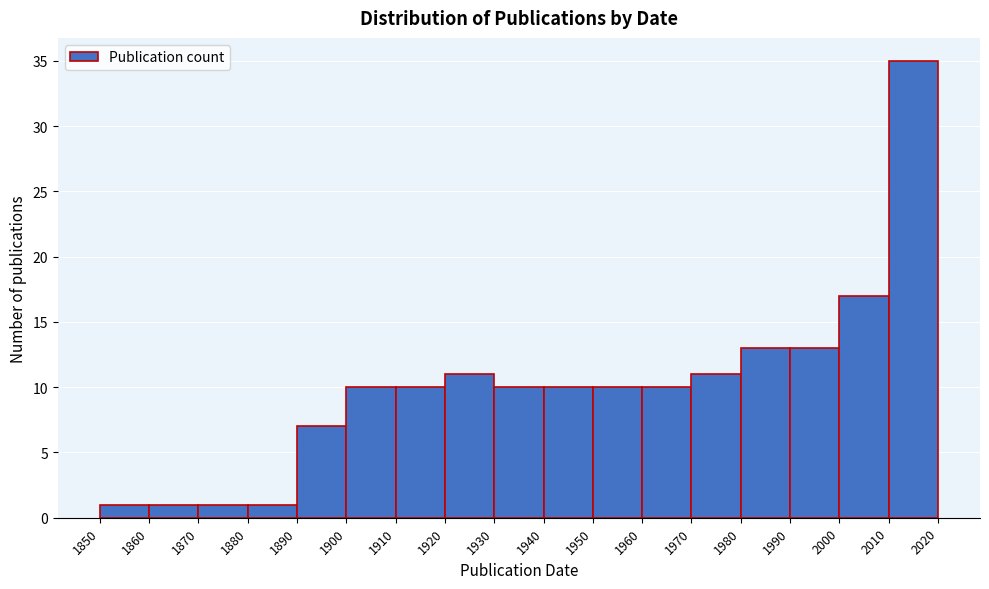

Reading left to right, list every bar in this chart as the range it spans on the x-axis followed by its height. The values are not printed on the chart, so give them approximately, as read against the axis.

1850 to 1860: 1
1860 to 1870: 1
1870 to 1880: 1
1880 to 1890: 1
1890 to 1900: 7
1900 to 1910: 10
1910 to 1920: 10
1920 to 1930: 11
1930 to 1940: 10
1940 to 1950: 10
1950 to 1960: 10
1960 to 1970: 10
1970 to 1980: 11
1980 to 1990: 13
1990 to 2000: 13
2000 to 2010: 17
2010 to 2020: 35